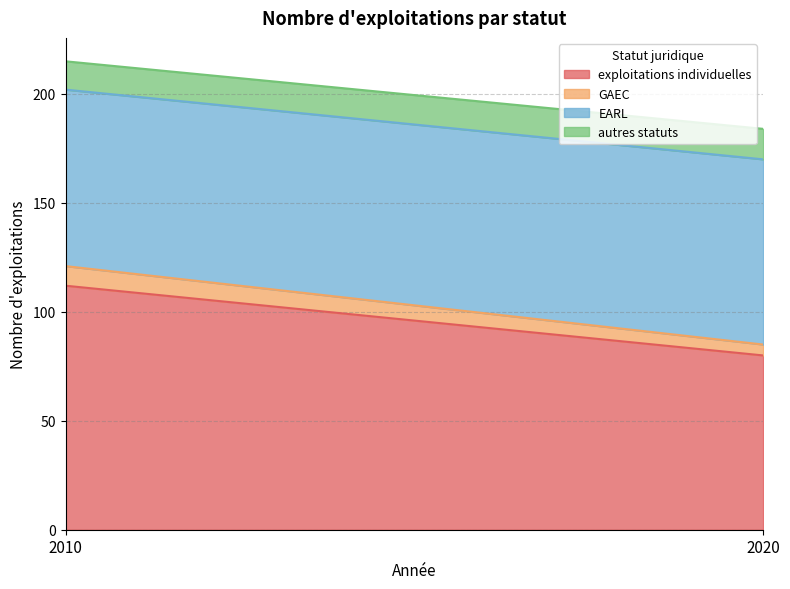

How many values in the exploitations individuelles series are below 112?

1